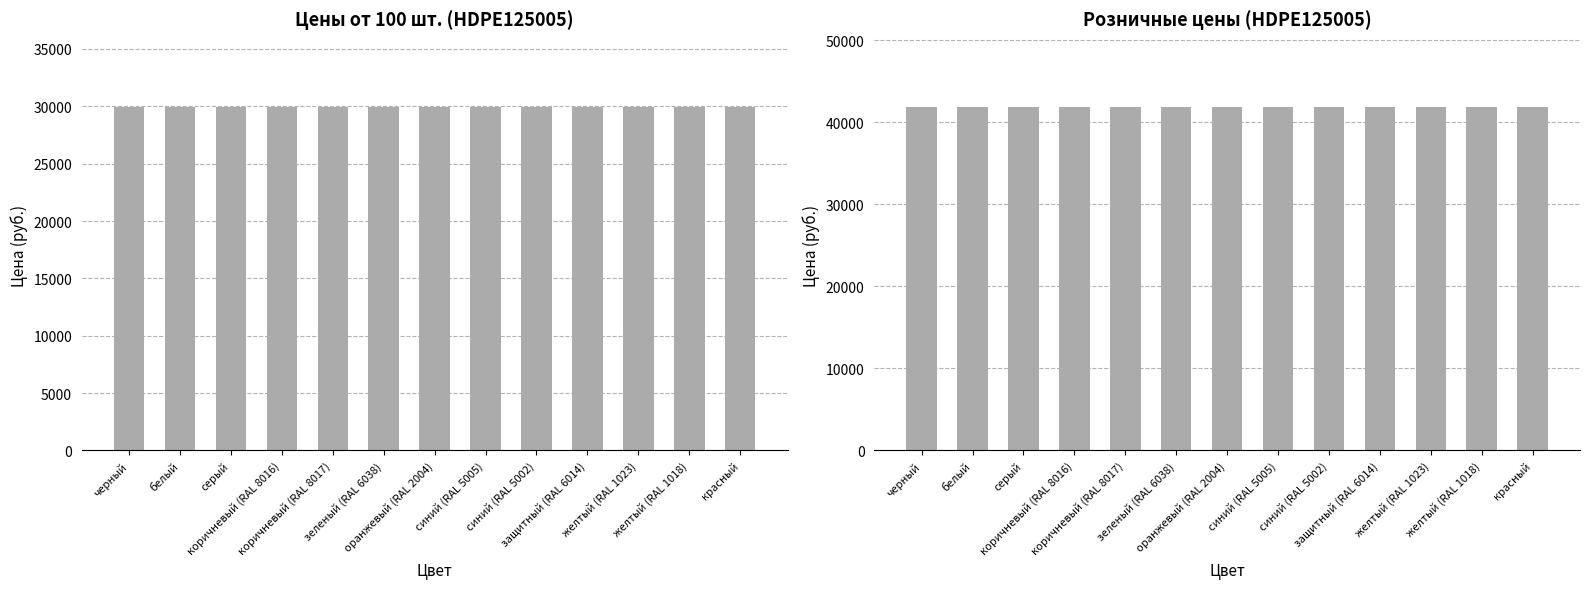

Between белый and желтый (RAL 1018), which is larger?

белый